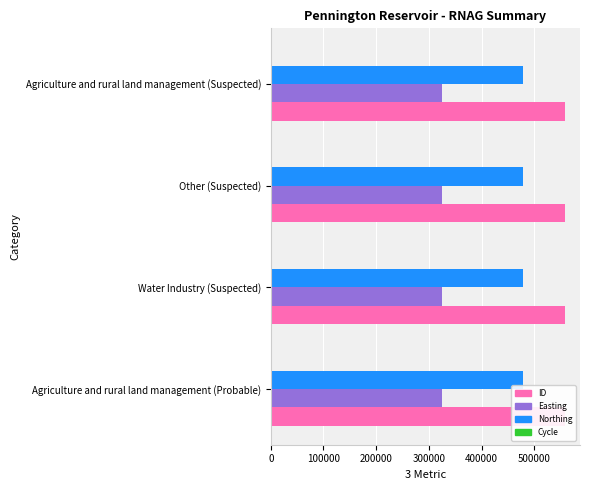

Which series has the widest spread of values?

ID